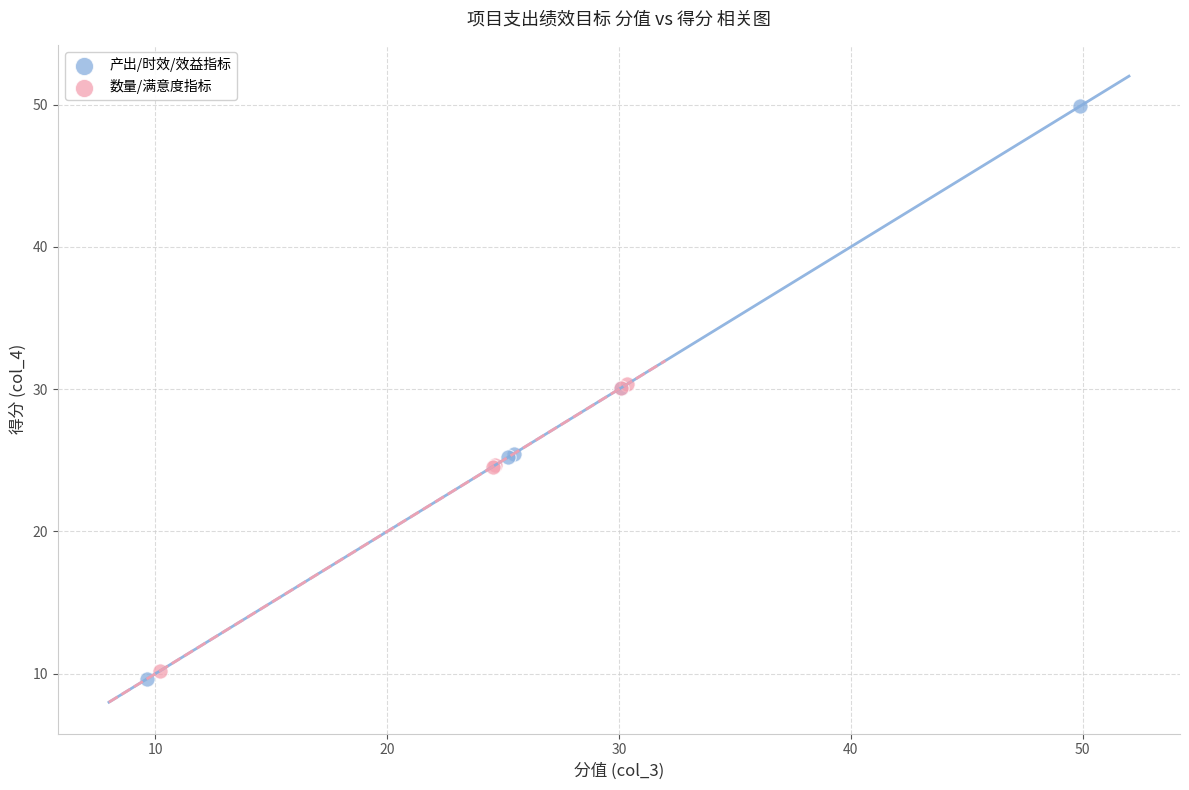

Which series reaches the maximum Y coordinate?

产出/时效/效益指标